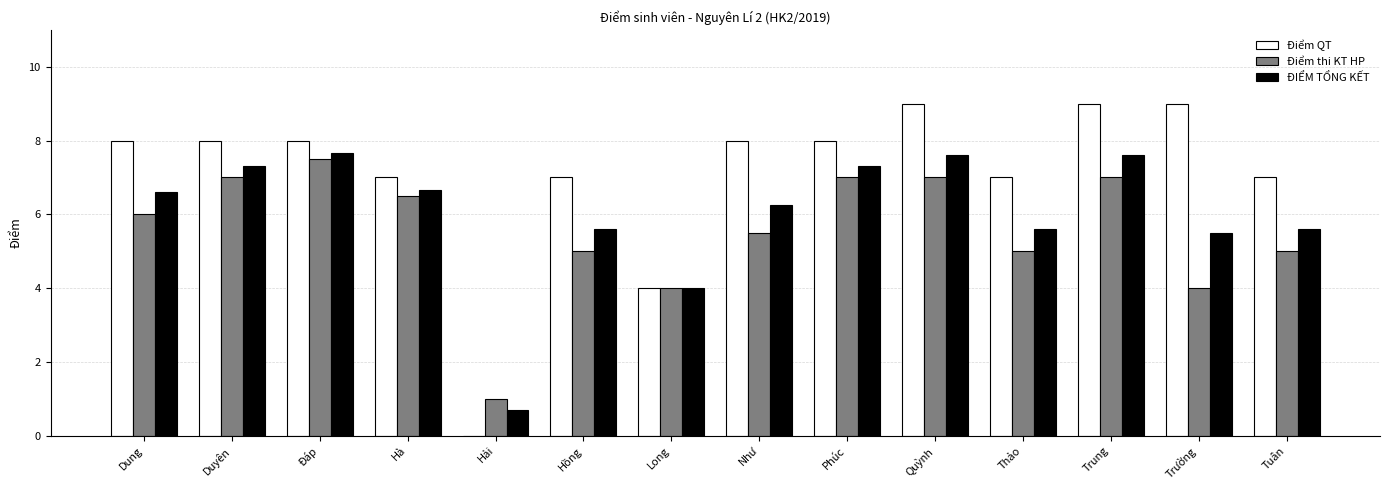

What value does the ĐIỂM TỔNG KẾT series have at Hồng?

5.6